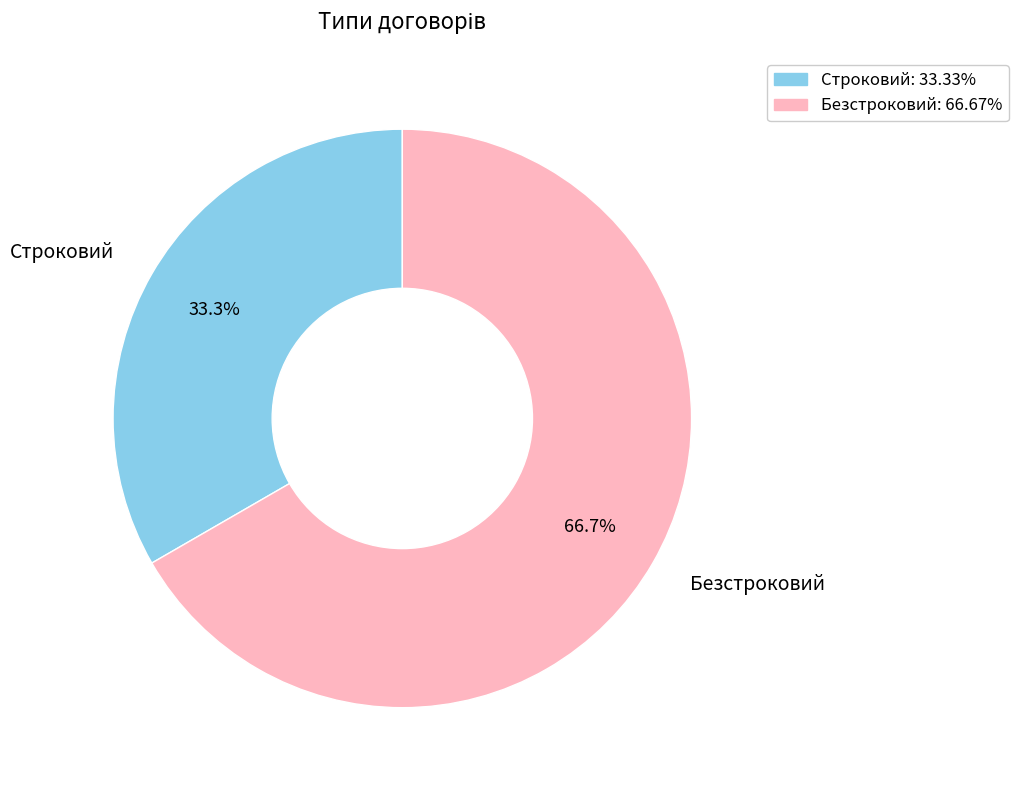

What percentage is the Безстроковий slice, to the nearest percent?

67%